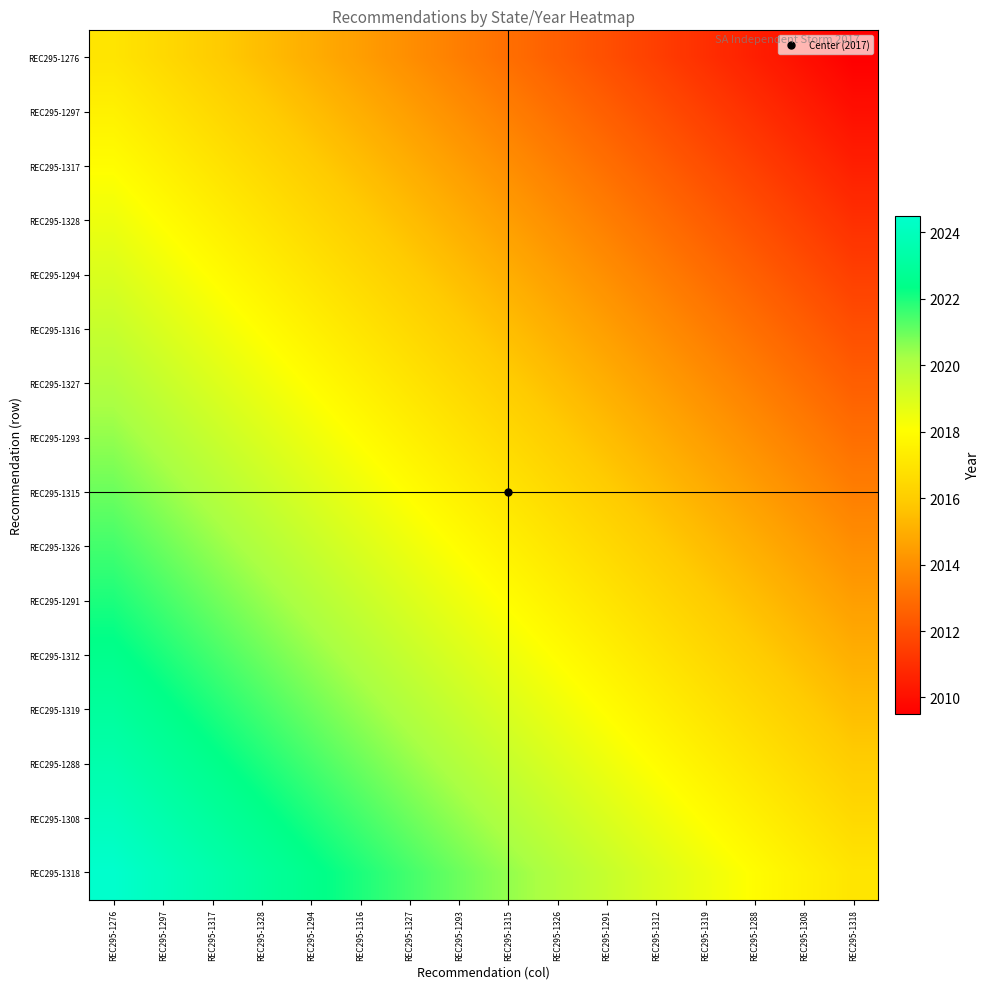

Reading left to right, what are all the values shown in this chart?

REC295-1276: REC295-1276=2017.0	REC295-1297=2016.5	REC295-1317=2016.0	REC295-1328=2015.5	REC295-1294=2015.0	REC295-1316=2014.5	REC295-1327=2014.0	REC295-1293=2013.5	REC295-1315=2013.0	REC295-1326=2012.5	REC295-1291=2012.0	REC295-1312=2011.5	REC295-1319=2011.0	REC295-1288=2010.5	REC295-1308=2010.0	REC295-1318=2009.5
REC295-1297: REC295-1276=2017.5	REC295-1297=2017.0	REC295-1317=2016.5	REC295-1328=2016.0	REC295-1294=2015.5	REC295-1316=2015.0	REC295-1327=2014.5	REC295-1293=2014.0	REC295-1315=2013.5	REC295-1326=2013.0	REC295-1291=2012.5	REC295-1312=2012.0	REC295-1319=2011.5	REC295-1288=2011.0	REC295-1308=2010.5	REC295-1318=2010.0
REC295-1317: REC295-1276=2018.0	REC295-1297=2017.5	REC295-1317=2017.0	REC295-1328=2016.5	REC295-1294=2016.0	REC295-1316=2015.5	REC295-1327=2015.0	REC295-1293=2014.5	REC295-1315=2014.0	REC295-1326=2013.5	REC295-1291=2013.0	REC295-1312=2012.5	REC295-1319=2012.0	REC295-1288=2011.5	REC295-1308=2011.0	REC295-1318=2010.5
REC295-1328: REC295-1276=2018.5	REC295-1297=2018.0	REC295-1317=2017.5	REC295-1328=2017.0	REC295-1294=2016.5	REC295-1316=2016.0	REC295-1327=2015.5	REC295-1293=2015.0	REC295-1315=2014.5	REC295-1326=2014.0	REC295-1291=2013.5	REC295-1312=2013.0	REC295-1319=2012.5	REC295-1288=2012.0	REC295-1308=2011.5	REC295-1318=2011.0
REC295-1294: REC295-1276=2019.0	REC295-1297=2018.5	REC295-1317=2018.0	REC295-1328=2017.5	REC295-1294=2017.0	REC295-1316=2016.5	REC295-1327=2016.0	REC295-1293=2015.5	REC295-1315=2015.0	REC295-1326=2014.5	REC295-1291=2014.0	REC295-1312=2013.5	REC295-1319=2013.0	REC295-1288=2012.5	REC295-1308=2012.0	REC295-1318=2011.5
REC295-1316: REC295-1276=2019.5	REC295-1297=2019.0	REC295-1317=2018.5	REC295-1328=2018.0	REC295-1294=2017.5	REC295-1316=2017.0	REC295-1327=2016.5	REC295-1293=2016.0	REC295-1315=2015.5	REC295-1326=2015.0	REC295-1291=2014.5	REC295-1312=2014.0	REC295-1319=2013.5	REC295-1288=2013.0	REC295-1308=2012.5	REC295-1318=2012.0
REC295-1327: REC295-1276=2020.0	REC295-1297=2019.5	REC295-1317=2019.0	REC295-1328=2018.5	REC295-1294=2018.0	REC295-1316=2017.5	REC295-1327=2017.0	REC295-1293=2016.5	REC295-1315=2016.0	REC295-1326=2015.5	REC295-1291=2015.0	REC295-1312=2014.5	REC295-1319=2014.0	REC295-1288=2013.5	REC295-1308=2013.0	REC295-1318=2012.5
REC295-1293: REC295-1276=2020.5	REC295-1297=2020.0	REC295-1317=2019.5	REC295-1328=2019.0	REC295-1294=2018.5	REC295-1316=2018.0	REC295-1327=2017.5	REC295-1293=2017.0	REC295-1315=2016.5	REC295-1326=2016.0	REC295-1291=2015.5	REC295-1312=2015.0	REC295-1319=2014.5	REC295-1288=2014.0	REC295-1308=2013.5	REC295-1318=2013.0
REC295-1315: REC295-1276=2021.0	REC295-1297=2020.5	REC295-1317=2020.0	REC295-1328=2019.5	REC295-1294=2019.0	REC295-1316=2018.5	REC295-1327=2018.0	REC295-1293=2017.5	REC295-1315=2017.0	REC295-1326=2016.5	REC295-1291=2016.0	REC295-1312=2015.5	REC295-1319=2015.0	REC295-1288=2014.5	REC295-1308=2014.0	REC295-1318=2013.5
REC295-1326: REC295-1276=2021.5	REC295-1297=2021.0	REC295-1317=2020.5	REC295-1328=2020.0	REC295-1294=2019.5	REC295-1316=2019.0	REC295-1327=2018.5	REC295-1293=2018.0	REC295-1315=2017.5	REC295-1326=2017.0	REC295-1291=2016.5	REC295-1312=2016.0	REC295-1319=2015.5	REC295-1288=2015.0	REC295-1308=2014.5	REC295-1318=2014.0
REC295-1291: REC295-1276=2022.0	REC295-1297=2021.5	REC295-1317=2021.0	REC295-1328=2020.5	REC295-1294=2020.0	REC295-1316=2019.5	REC295-1327=2019.0	REC295-1293=2018.5	REC295-1315=2018.0	REC295-1326=2017.5	REC295-1291=2017.0	REC295-1312=2016.5	REC295-1319=2016.0	REC295-1288=2015.5	REC295-1308=2015.0	REC295-1318=2014.5
REC295-1312: REC295-1276=2022.5	REC295-1297=2022.0	REC295-1317=2021.5	REC295-1328=2021.0	REC295-1294=2020.5	REC295-1316=2020.0	REC295-1327=2019.5	REC295-1293=2019.0	REC295-1315=2018.5	REC295-1326=2018.0	REC295-1291=2017.5	REC295-1312=2017.0	REC295-1319=2016.5	REC295-1288=2016.0	REC295-1308=2015.5	REC295-1318=2015.0
REC295-1319: REC295-1276=2023.0	REC295-1297=2022.5	REC295-1317=2022.0	REC295-1328=2021.5	REC295-1294=2021.0	REC295-1316=2020.5	REC295-1327=2020.0	REC295-1293=2019.5	REC295-1315=2019.0	REC295-1326=2018.5	REC295-1291=2018.0	REC295-1312=2017.5	REC295-1319=2017.0	REC295-1288=2016.5	REC295-1308=2016.0	REC295-1318=2015.5
REC295-1288: REC295-1276=2023.5	REC295-1297=2023.0	REC295-1317=2022.5	REC295-1328=2022.0	REC295-1294=2021.5	REC295-1316=2021.0	REC295-1327=2020.5	REC295-1293=2020.0	REC295-1315=2019.5	REC295-1326=2019.0	REC295-1291=2018.5	REC295-1312=2018.0	REC295-1319=2017.5	REC295-1288=2017.0	REC295-1308=2016.5	REC295-1318=2016.0
REC295-1308: REC295-1276=2024.0	REC295-1297=2023.5	REC295-1317=2023.0	REC295-1328=2022.5	REC295-1294=2022.0	REC295-1316=2021.5	REC295-1327=2021.0	REC295-1293=2020.5	REC295-1315=2020.0	REC295-1326=2019.5	REC295-1291=2019.0	REC295-1312=2018.5	REC295-1319=2018.0	REC295-1288=2017.5	REC295-1308=2017.0	REC295-1318=2016.5
REC295-1318: REC295-1276=2024.5	REC295-1297=2024.0	REC295-1317=2023.5	REC295-1328=2023.0	REC295-1294=2022.5	REC295-1316=2022.0	REC295-1327=2021.5	REC295-1293=2021.0	REC295-1315=2020.5	REC295-1326=2020.0	REC295-1291=2019.5	REC295-1312=2019.0	REC295-1319=2018.5	REC295-1288=2018.0	REC295-1308=2017.5	REC295-1318=2017.0